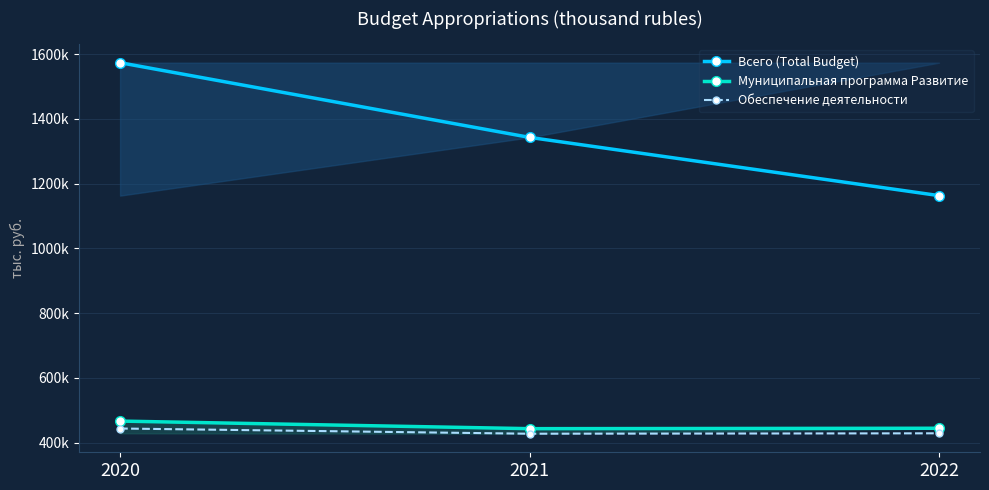

The value of Всего (Total Budget) at 2020 is 1573667.4. True or false?

True